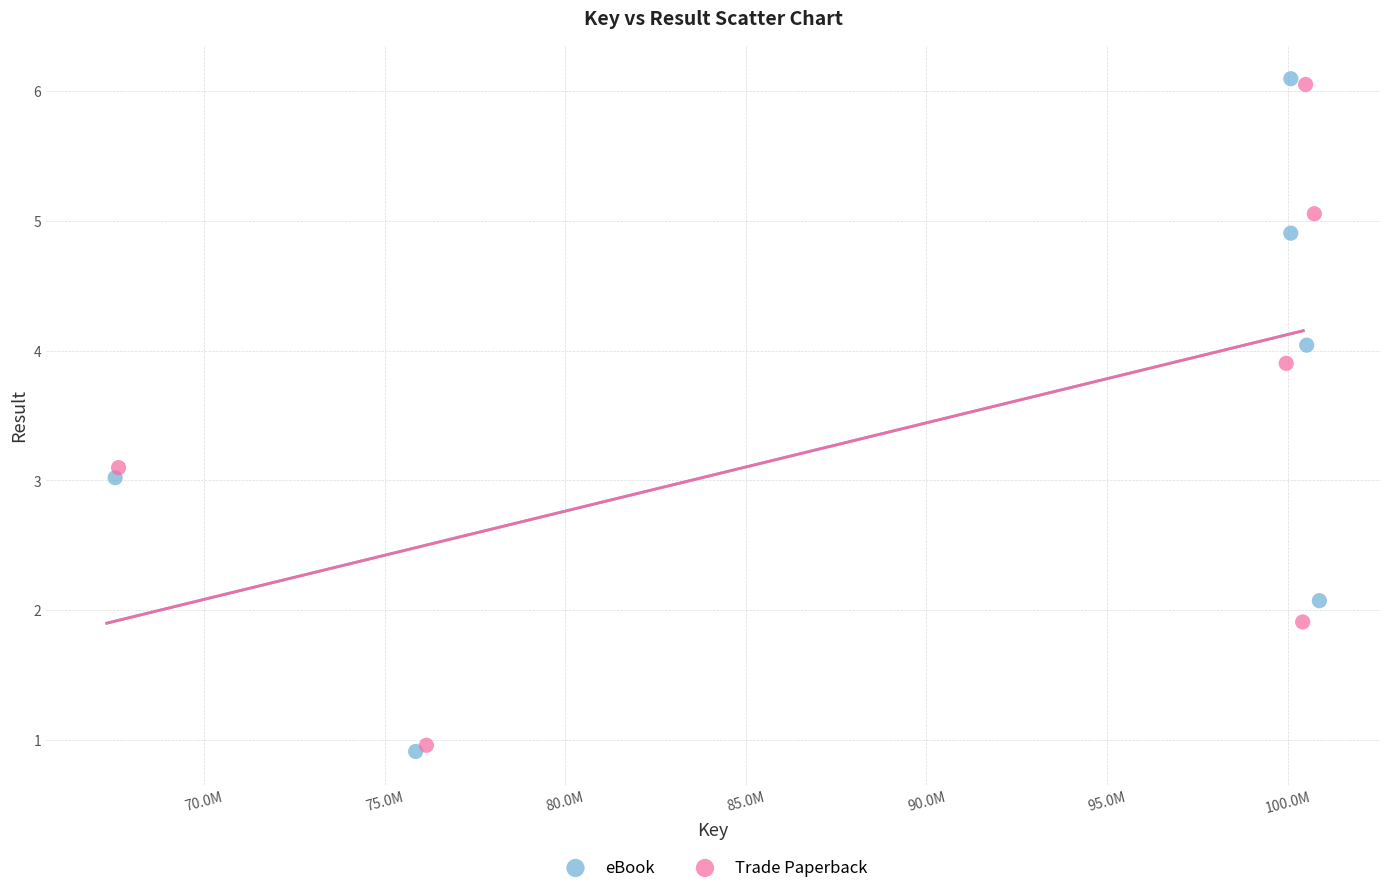

Which series has the largest Y range (max minus min)?

eBook